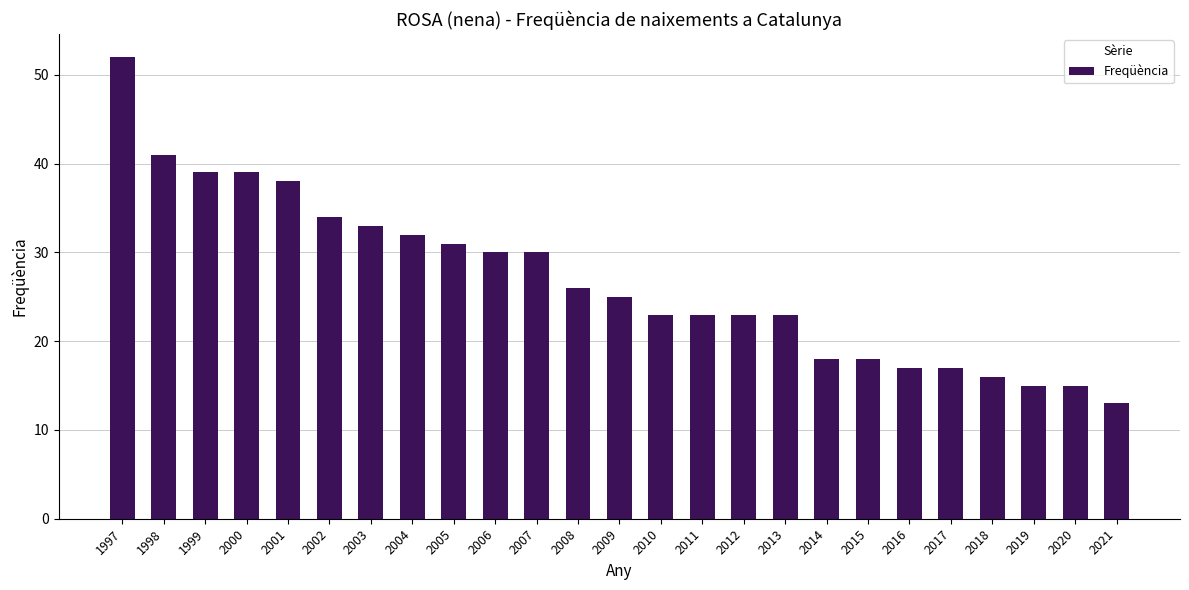

Read the value at 2003.

33